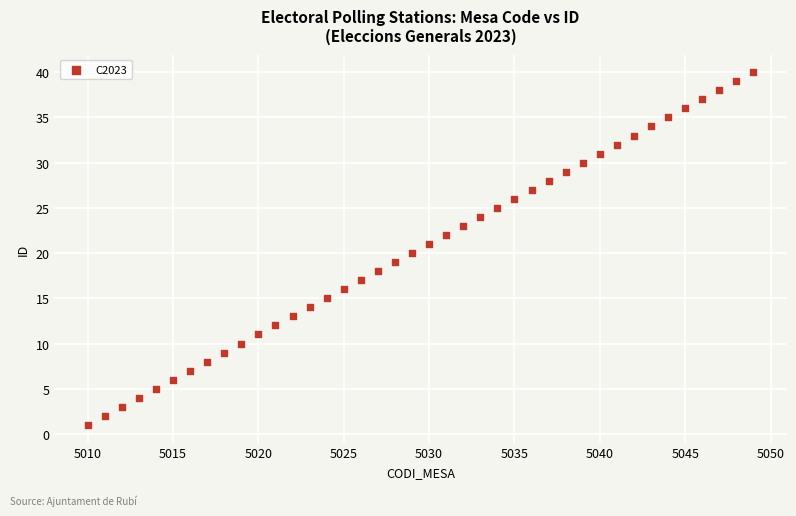

What is the range of Y values (max minus min)?

39